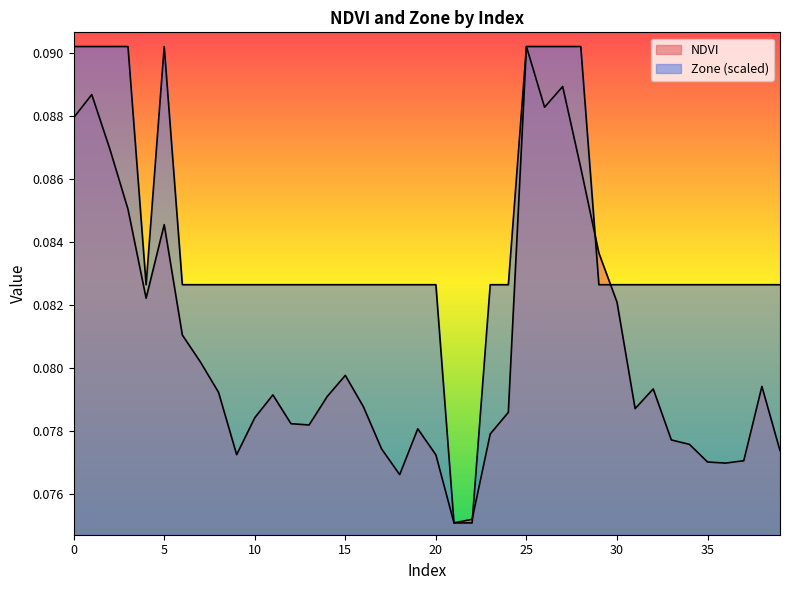

Where do Zone and NDVI first cross each other?

22 and 23